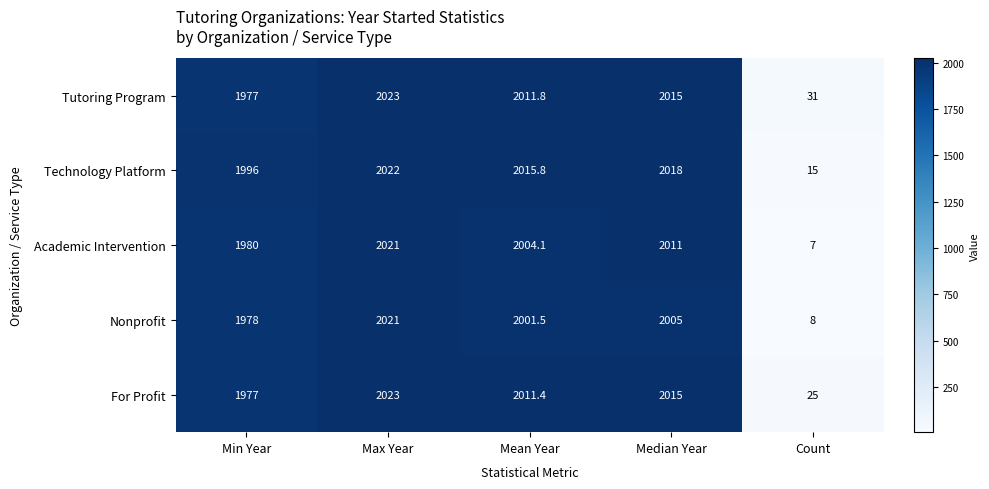

What is the total value across all series at Count?

86.0